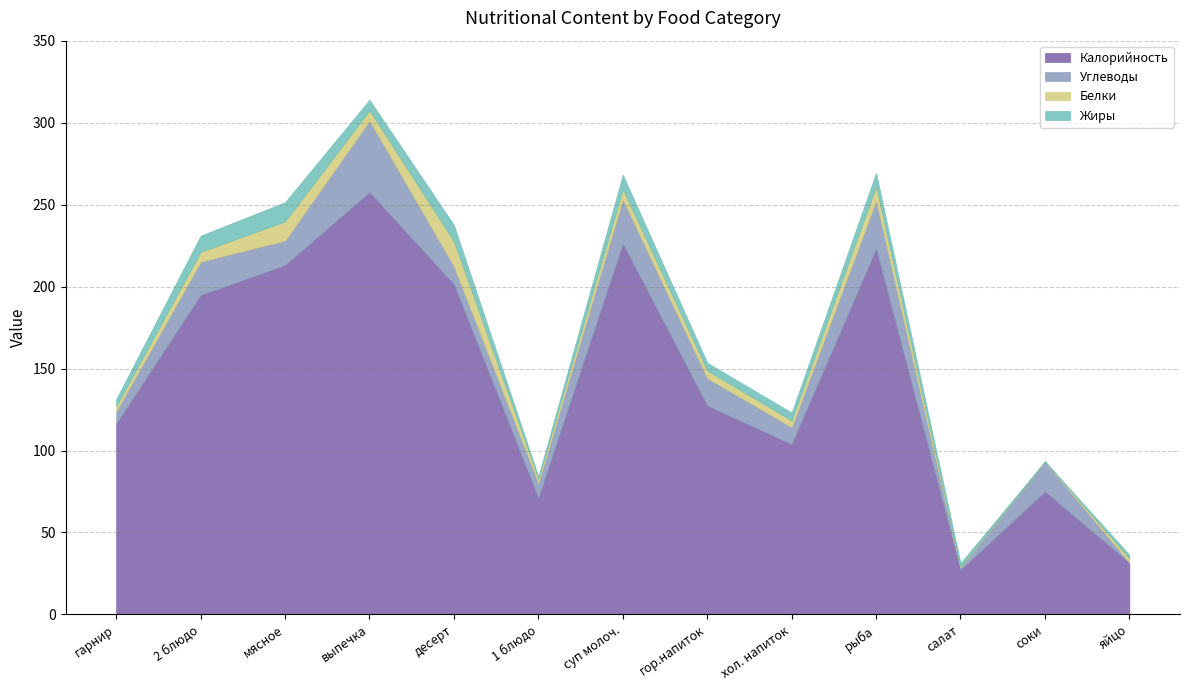

How many data points in Калорийность are less than 127?

6